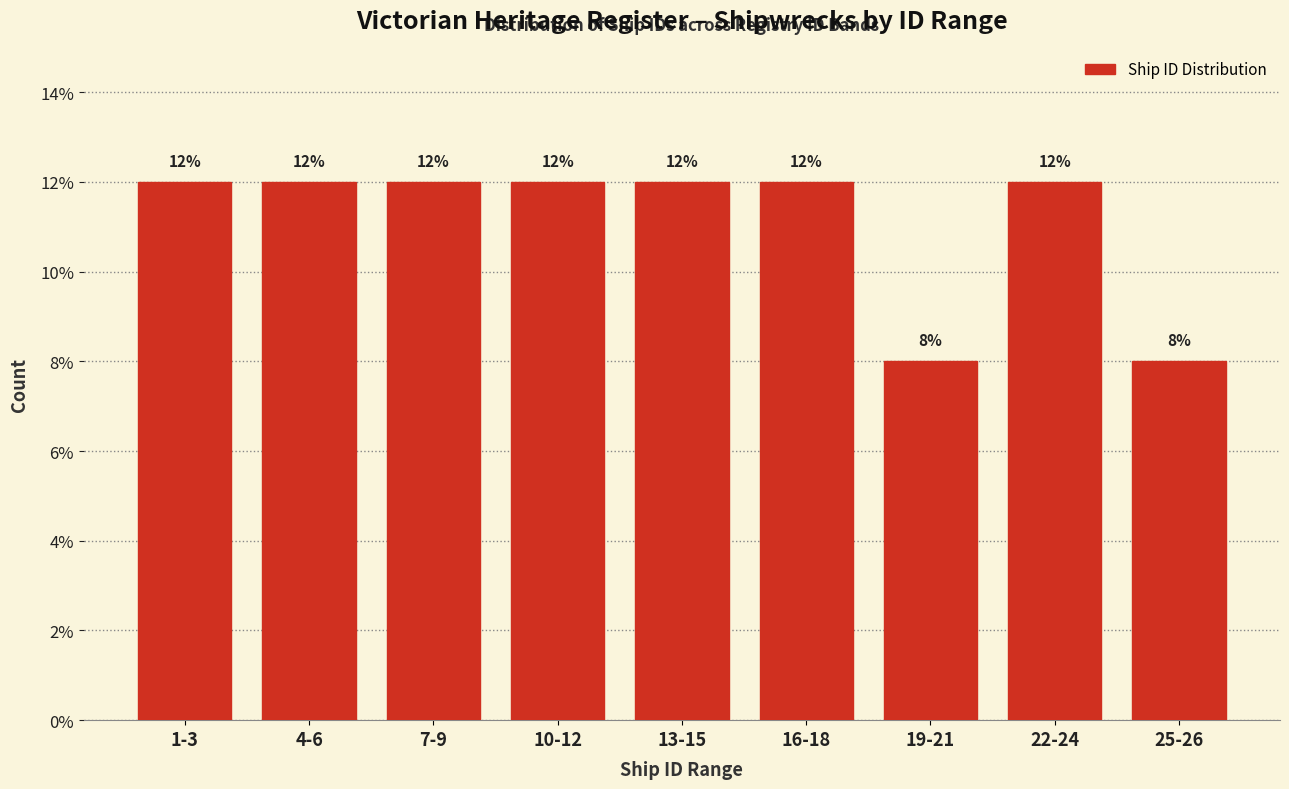

Reading left to right, transcribe all the data shown in this chart.

12	12	12	12	12	12	8	12	8